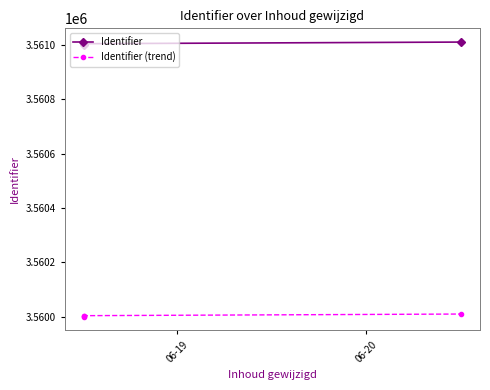

What is the value of the Identifier (trend) point at the 3rd from the left?

3560004